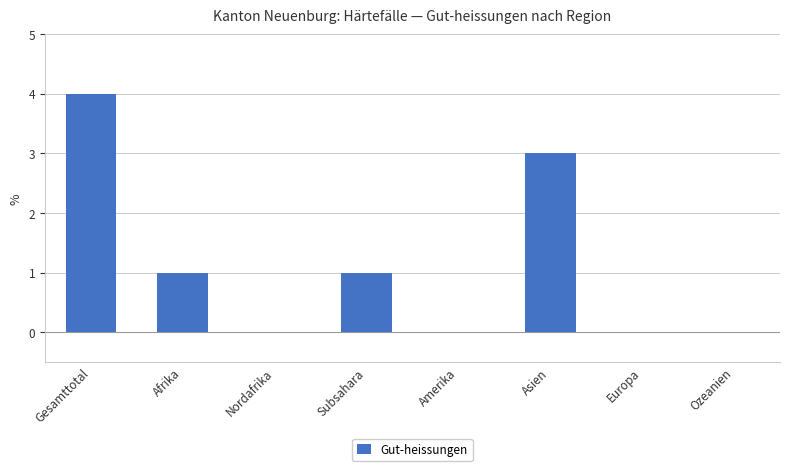

Approximately how many times larger is the value at Gesamttotal compared to Subsahara?

4.0